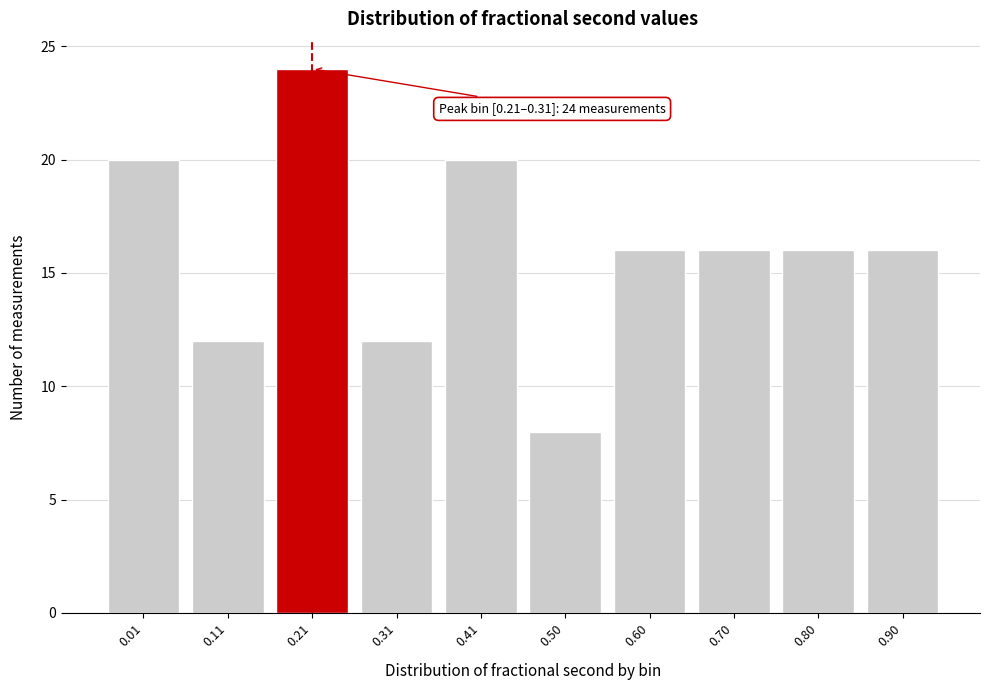

Reading left to right, transcribe all the data shown in this chart.

0.01=20	0.11=12	0.21=24	0.31=12	0.41=20	0.50=8	0.60=16	0.70=16	0.80=16	0.90=16